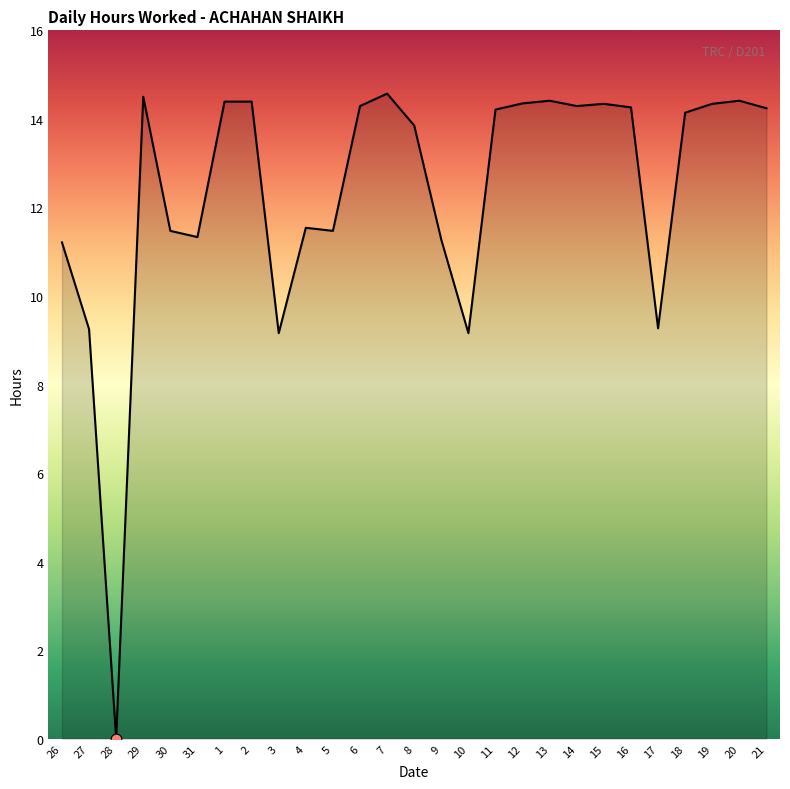

Which has a higher value, 28 or 17?

17